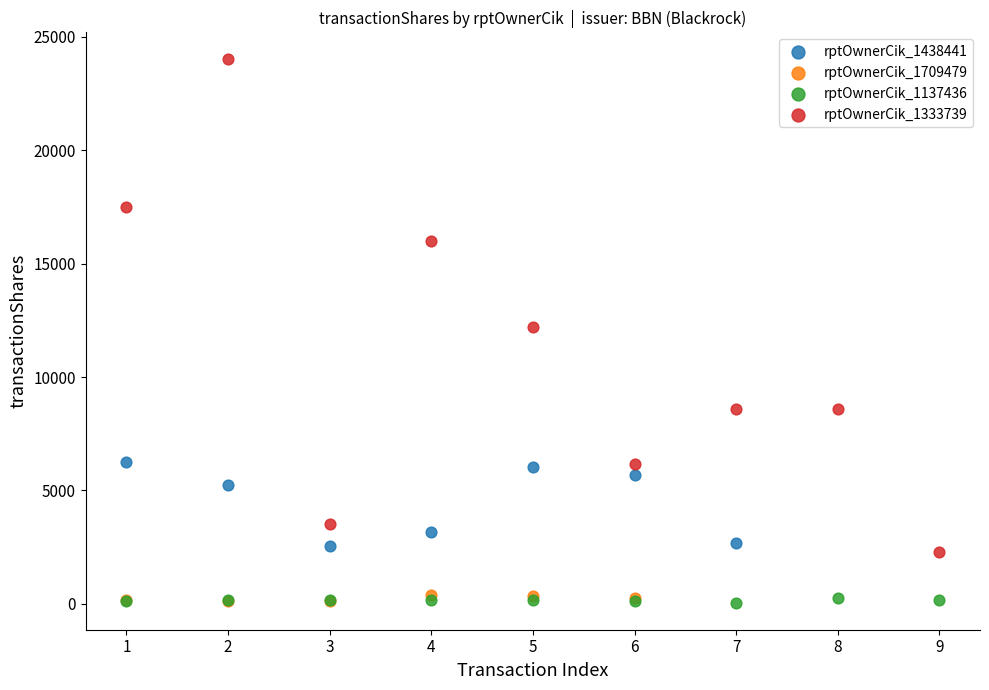

Which series has the widest spread of Y values?

rptOwnerCik_1333739